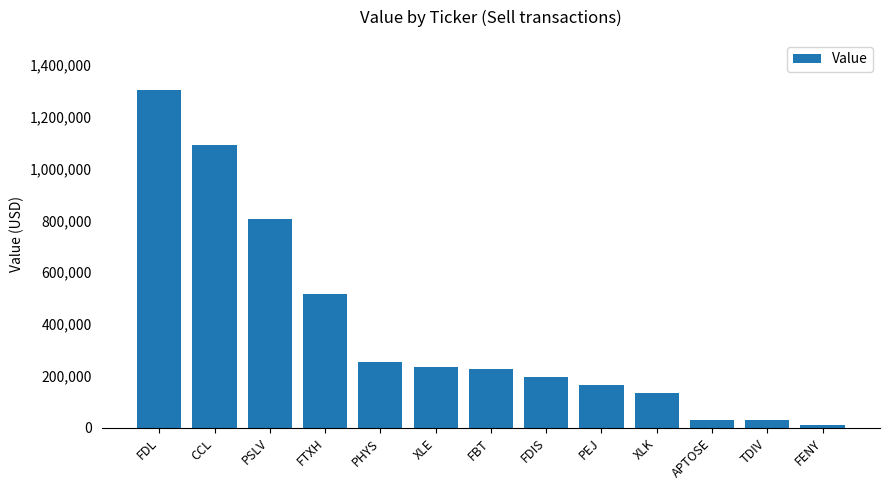

What is the smallest value displayed?

10000